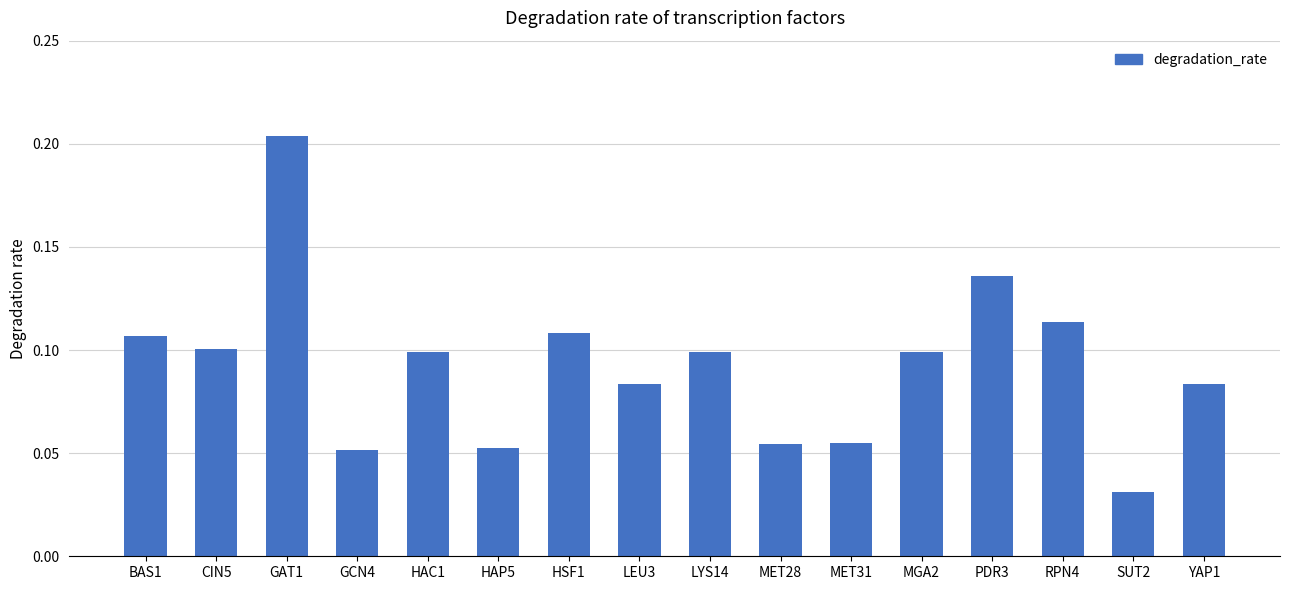

Which has a higher value, MGA2 or RPN4?

RPN4